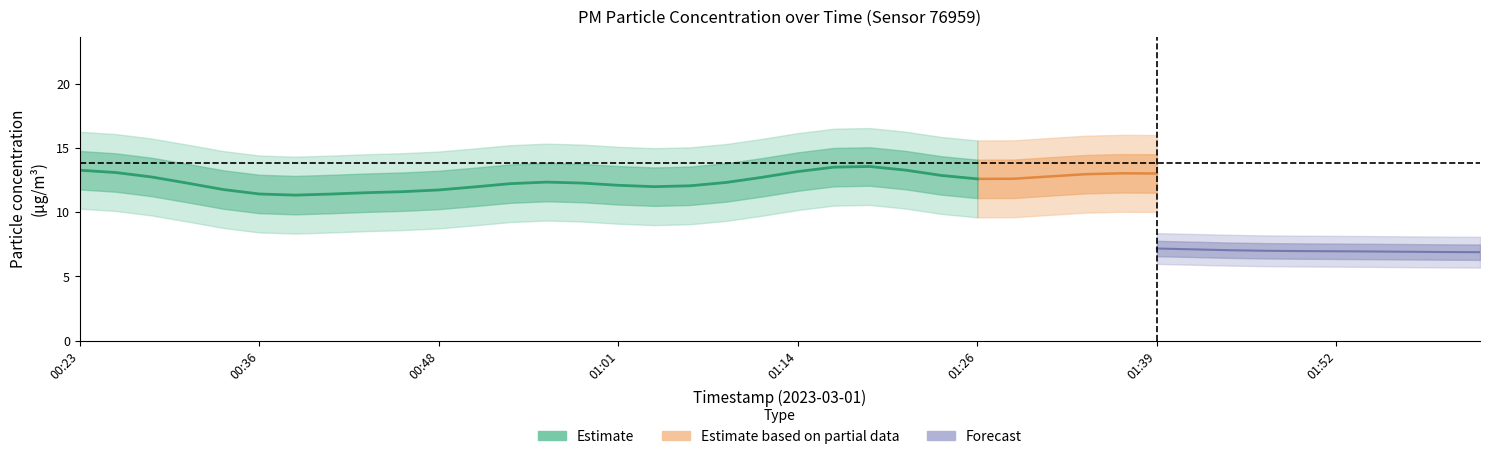

The P2 series shows 11.0 at 01:39. True or false?

False